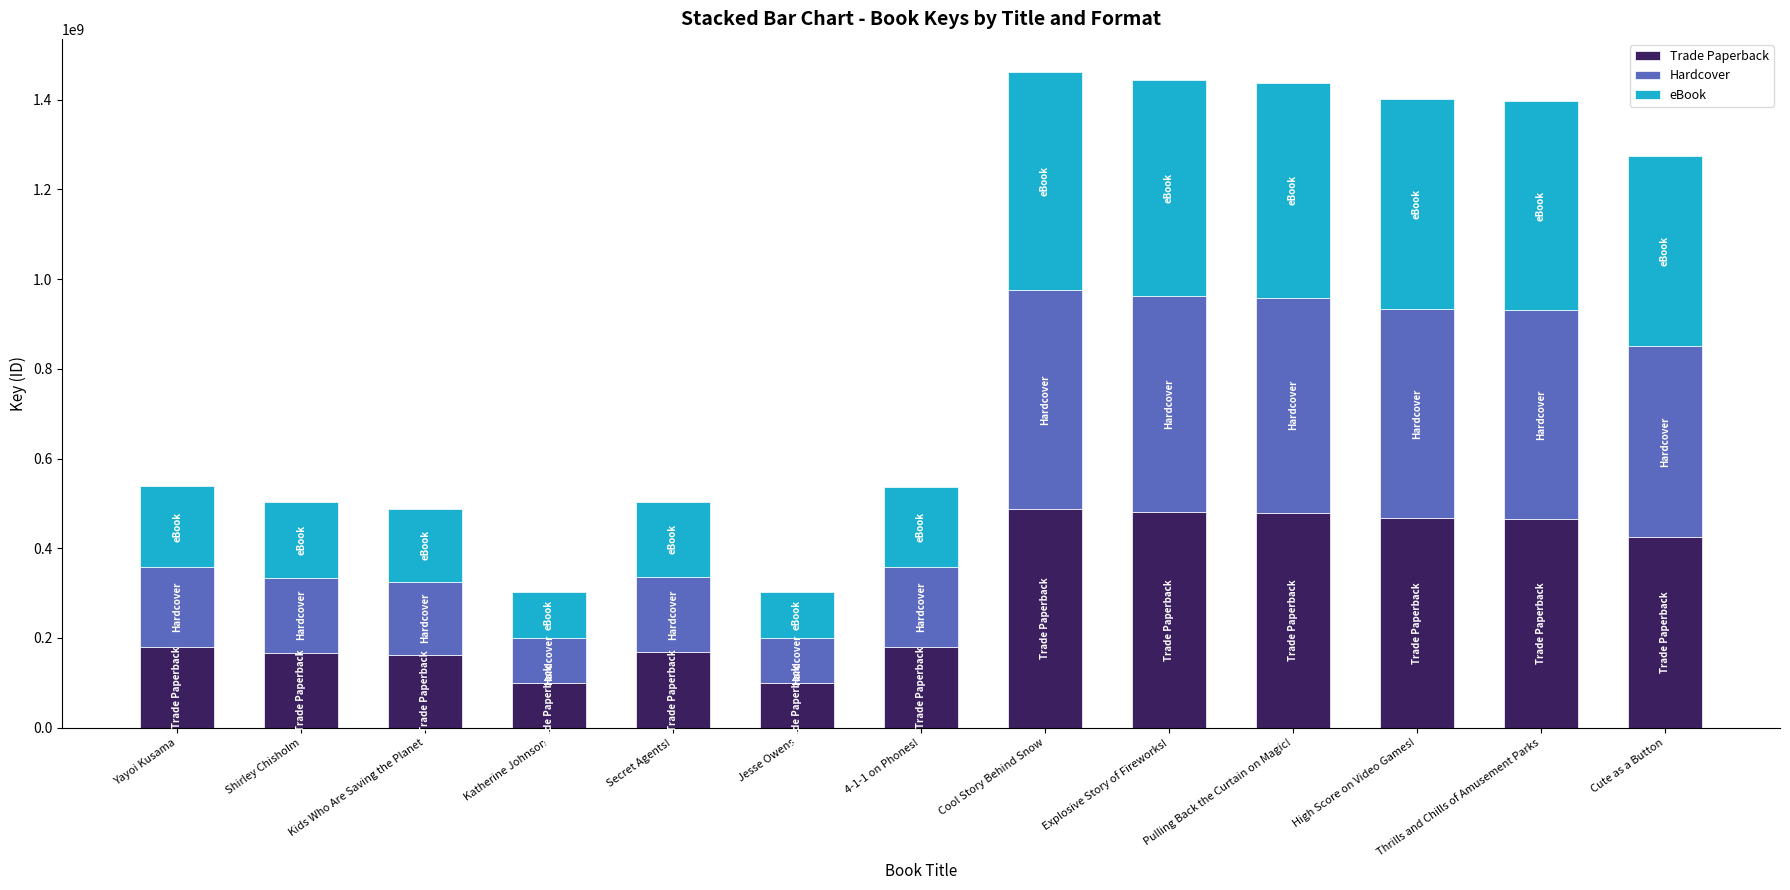

Is it true that Trade Paperback equals 98357420 at Secret Agents!?

False